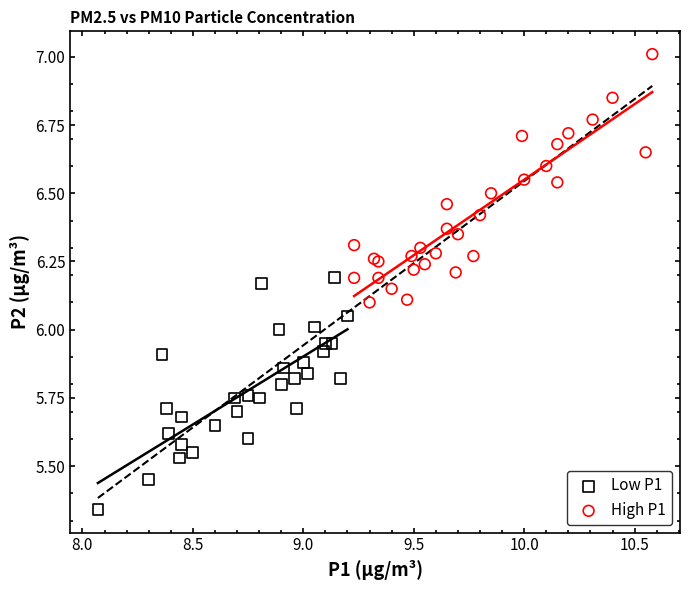

Which series reaches the minimum Y coordinate?

Low P1